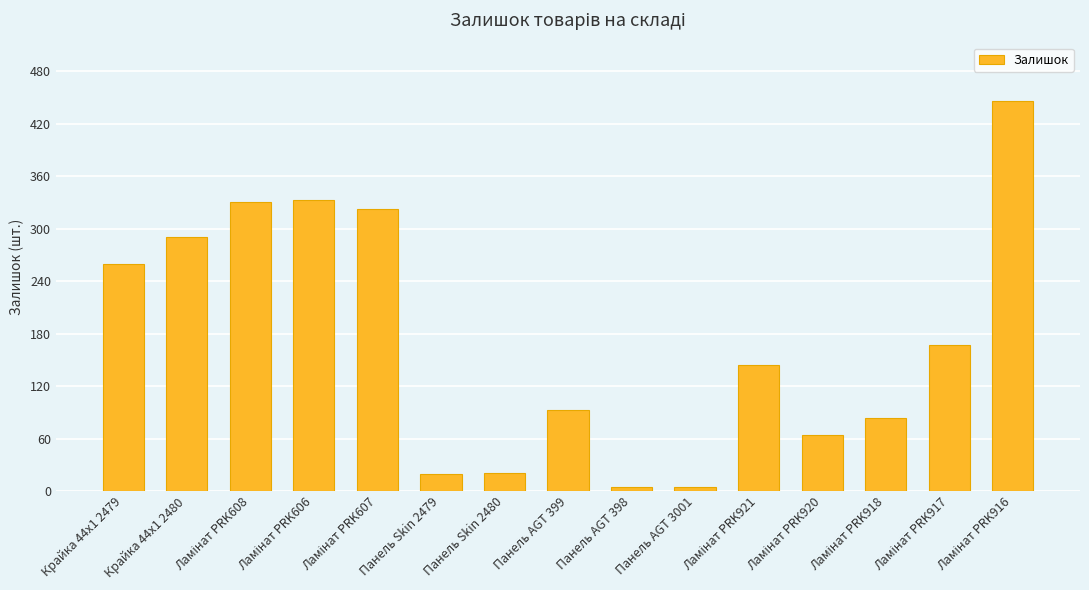

Is it true that the value at Крайка 44x1 2480 is 290?

True